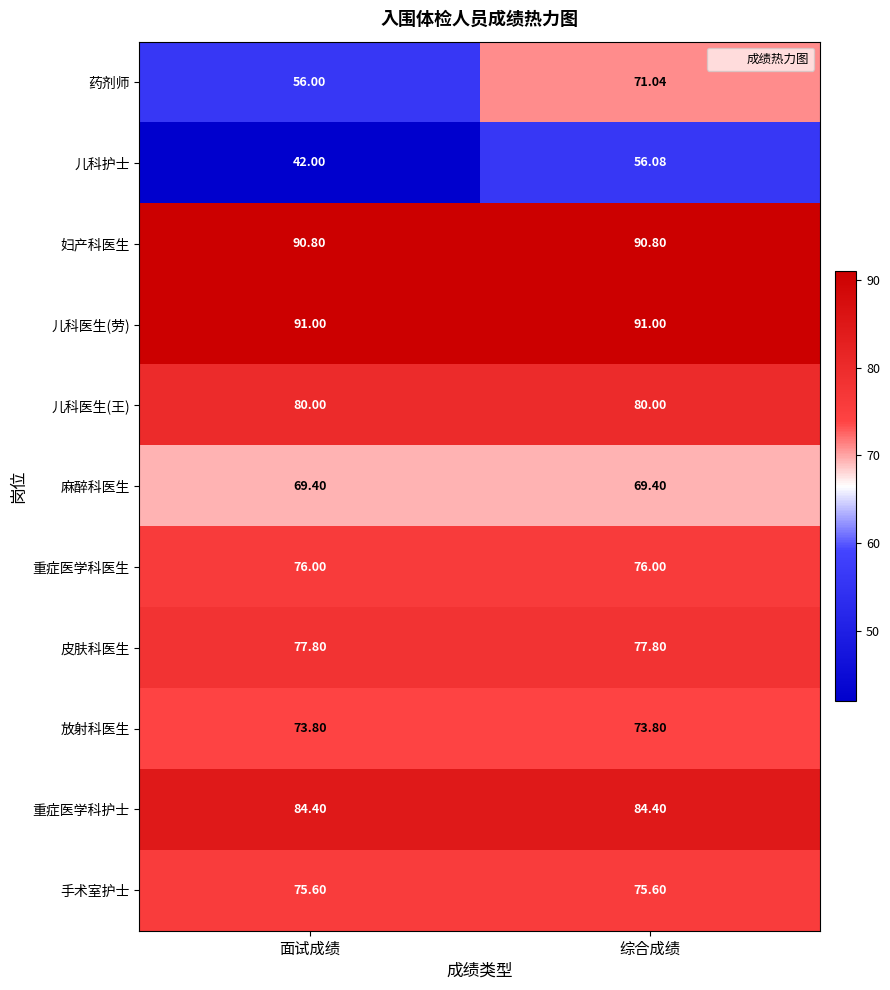

At which category does the chart reach its minimum across all series?

面试成绩